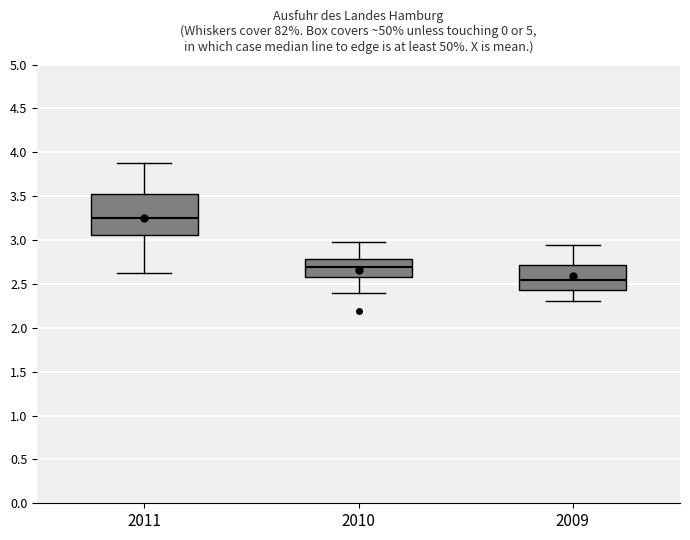

Where does the lower whisker of the box at x = 2010 end on the y-axis? The values are not printed on the chart, so give them approximately, as read against the axis.

2.40